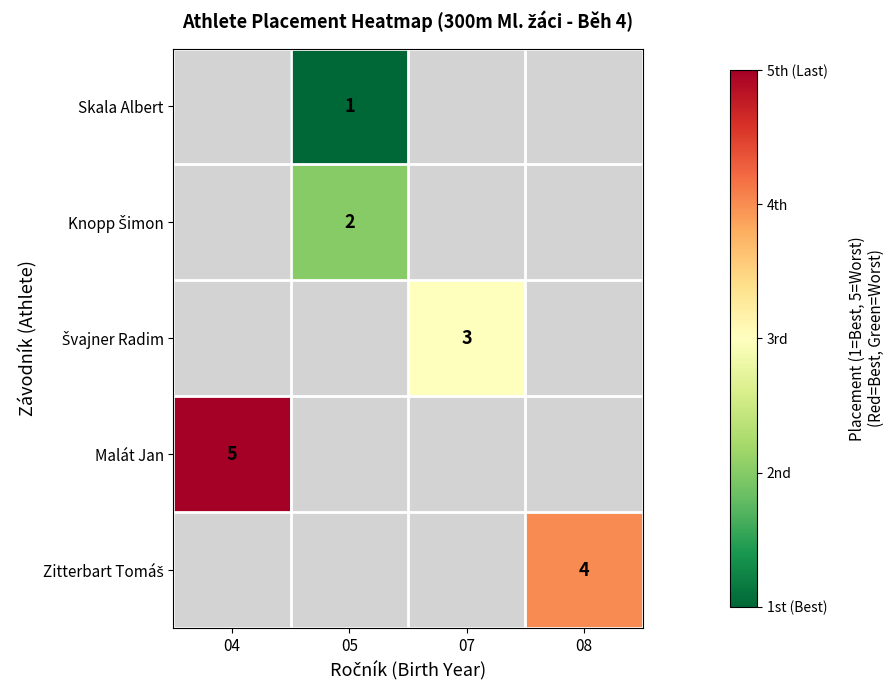

What is the maximum value shown in the chart?

5.0